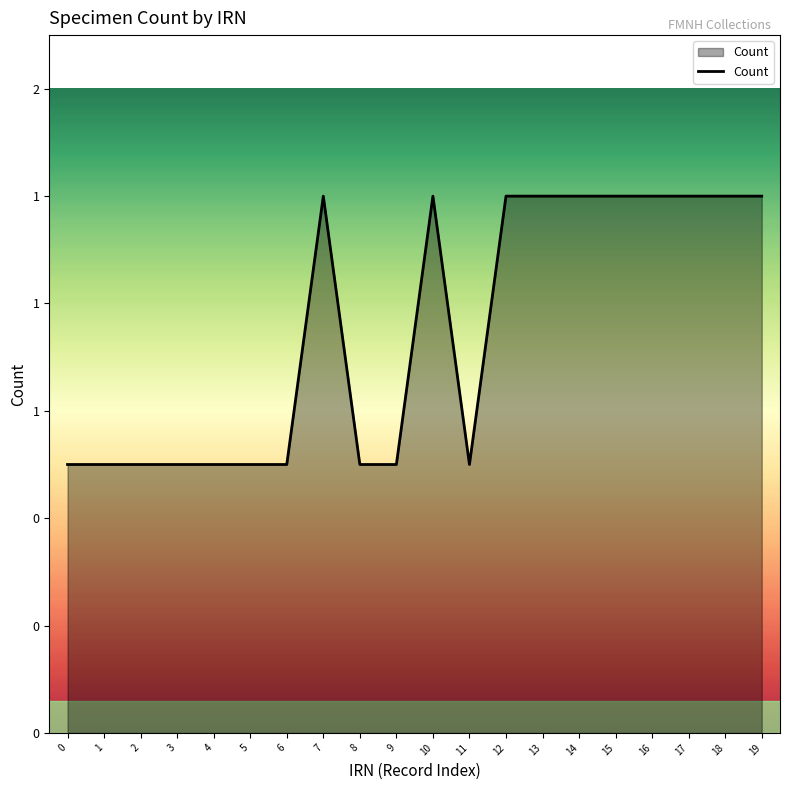

Rank the categories by value from highest to lowest.

7, 10, 12, 13, 14, 15, 16, 17, 18, 19, 0, 1, 2, 3, 4, 5, 6, 8, 9, 11